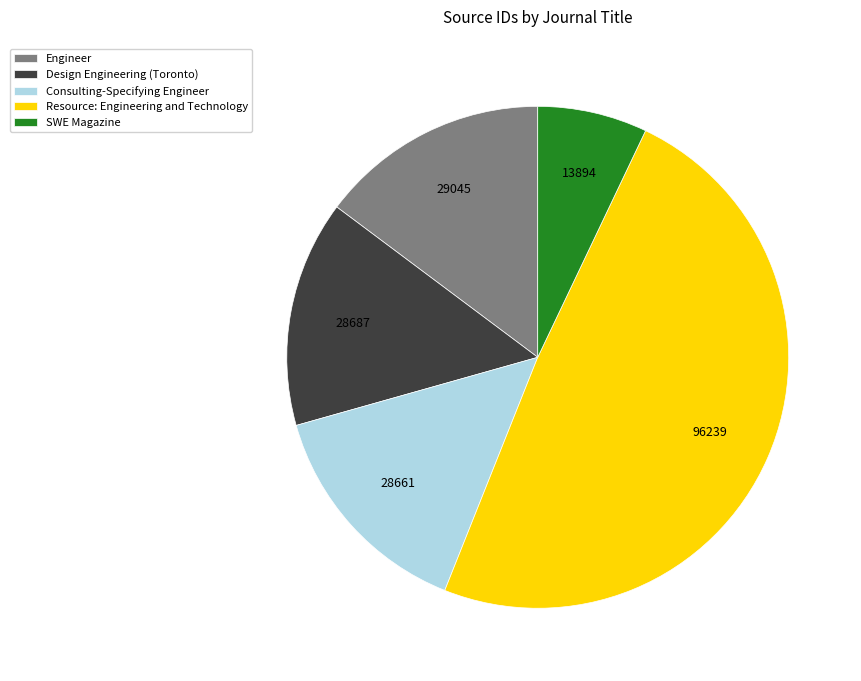

Is there a majority slice in this chart?

No